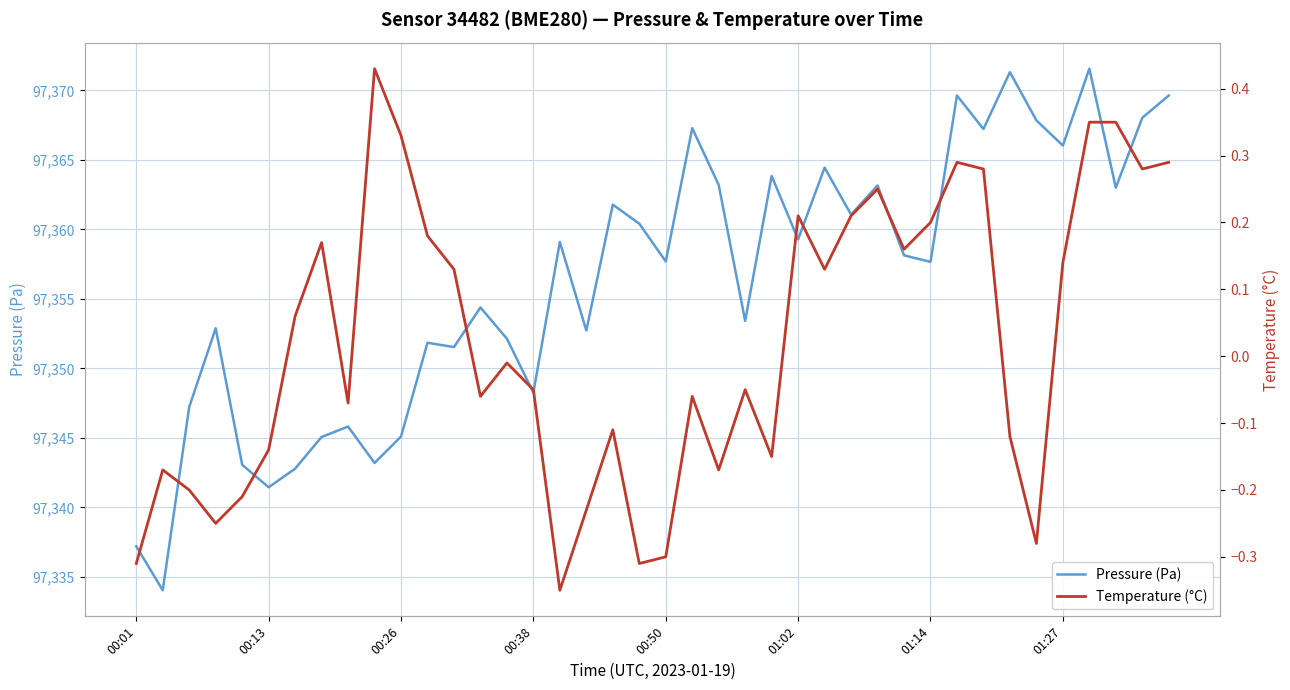

Reading left to right, list all the values displayed in this chart.

pressure: 97337.2	97334.0	97347.2	97352.9	97343.1	97341.4	97342.8	97345.1	97345.8	97343.2	97345.1	97351.8	97351.5	97354.4	97352.1	97348.2	97359.1	97352.7	97361.8	97360.4	97357.7	97367.3	97363.2	97353.4	97363.8	97359.3	97364.4	97361.1	97363.2	97358.1	97357.7	97369.6	97367.2	97371.3	97367.8	97366.0	97371.6	97363.0	97368.0	97369.6
temperature: -0.3	-0.2	-0.2	-0.2	-0.2	-0.1	0.1	0.2	-0.1	0.4	0.3	0.2	0.1	-0.1	-0.0	-0.1	-0.3	-0.2	-0.1	-0.3	-0.3	-0.1	-0.2	-0.1	-0.1	0.2	0.1	0.2	0.2	0.2	0.2	0.3	0.3	-0.1	-0.3	0.1	0.3	0.3	0.3	0.3